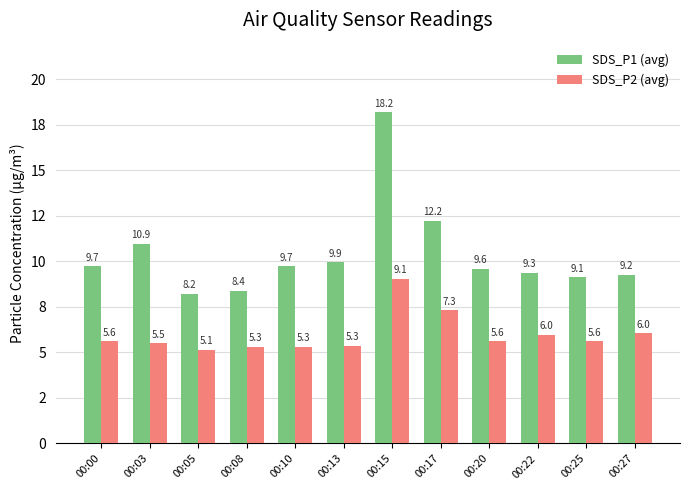

At which label is SDS_P1 (avg) closest to 13?

00:17